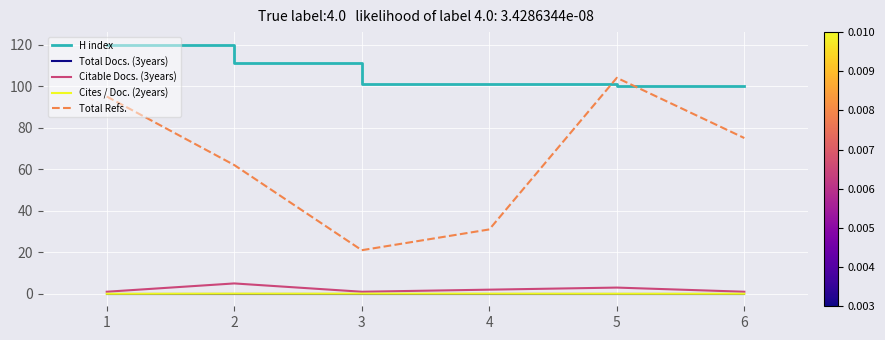

Which series has the largest total across all categories?

H index